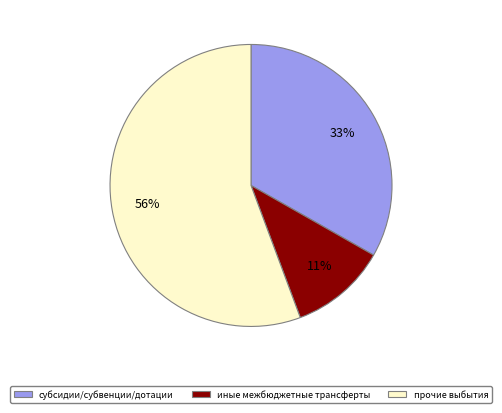

Does any single category account for the majority?

Yes